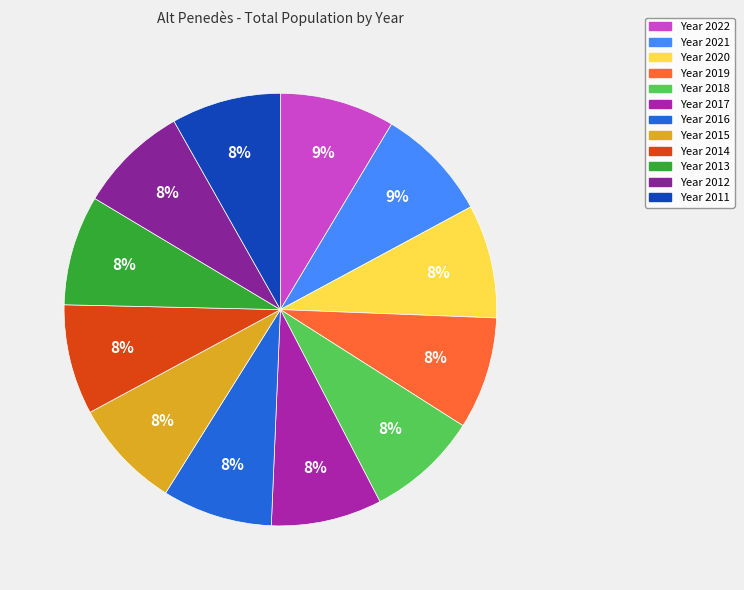

Count the number of slices in the pie.

12